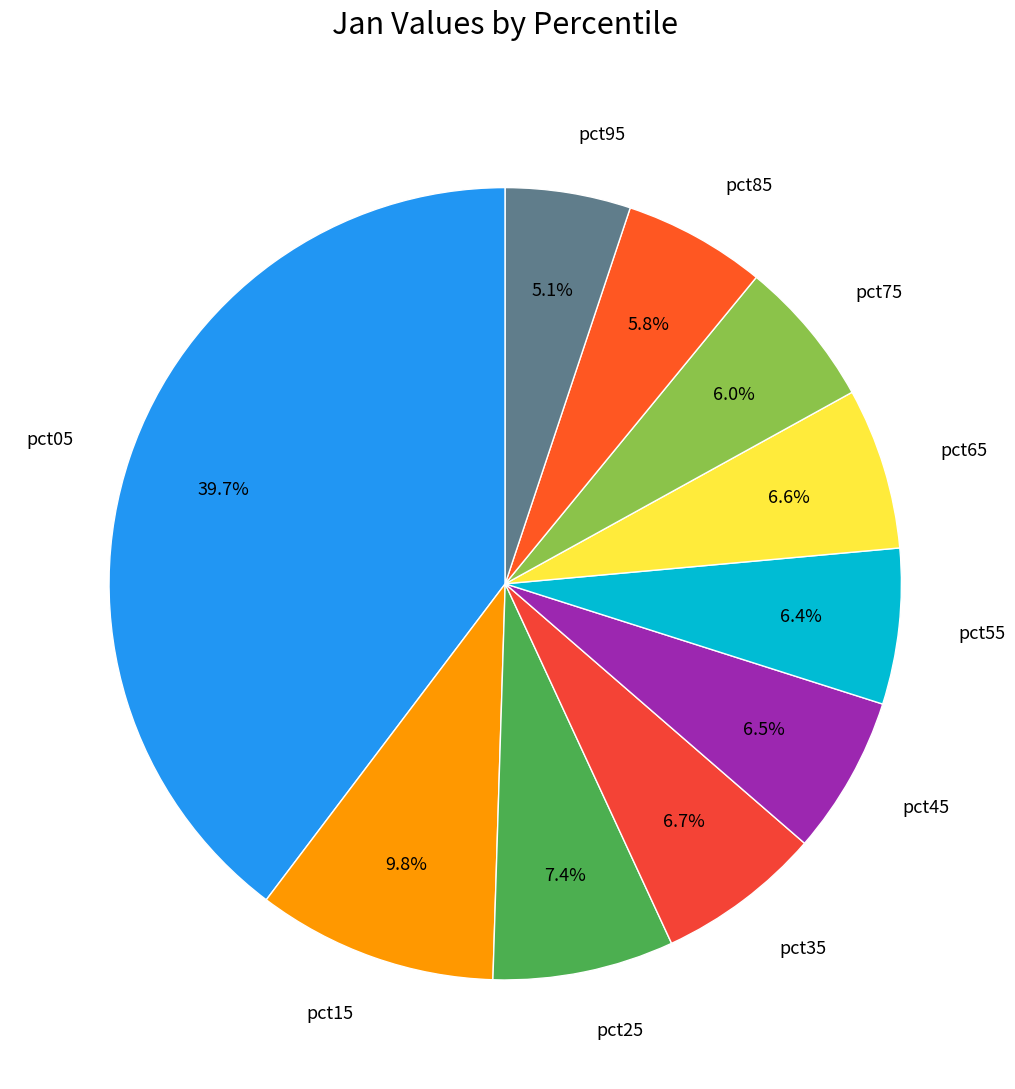

To the nearest percent, what is the difference between the pct35 and pct05 slice percentages?

33%